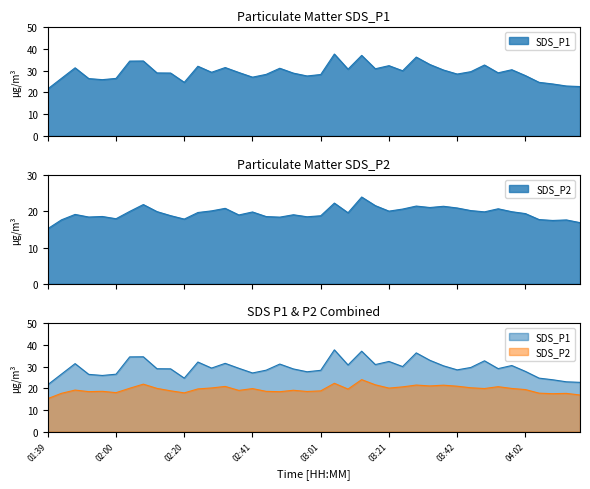

What is the minimum value shown in the chart?

15.2